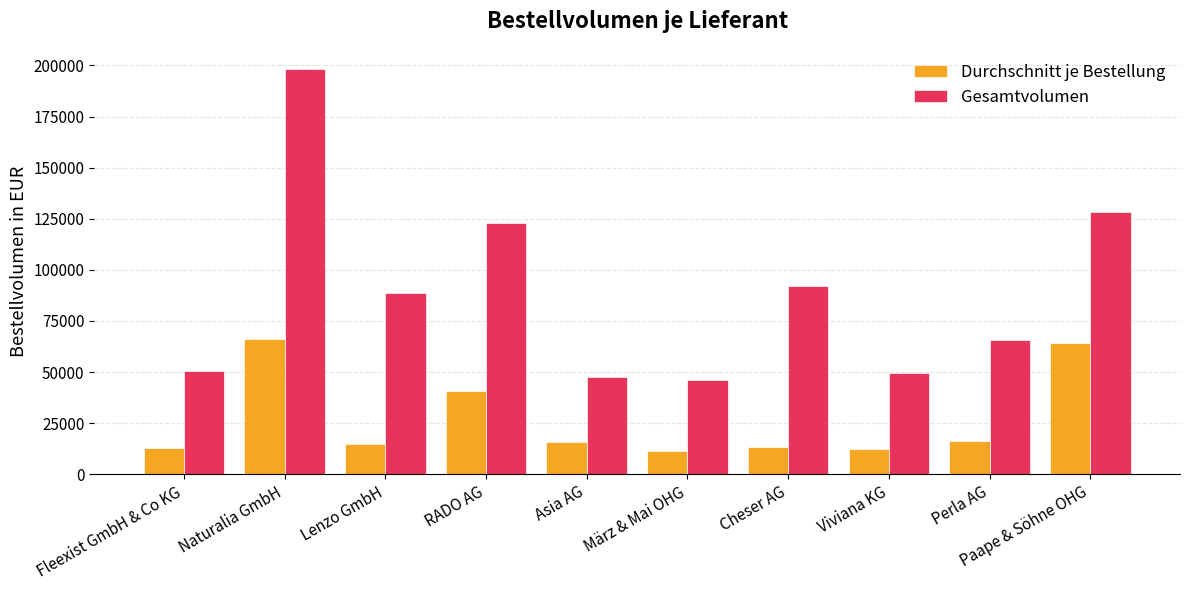

What is the difference between the highest and lowest values at RADO AG?

81896.0